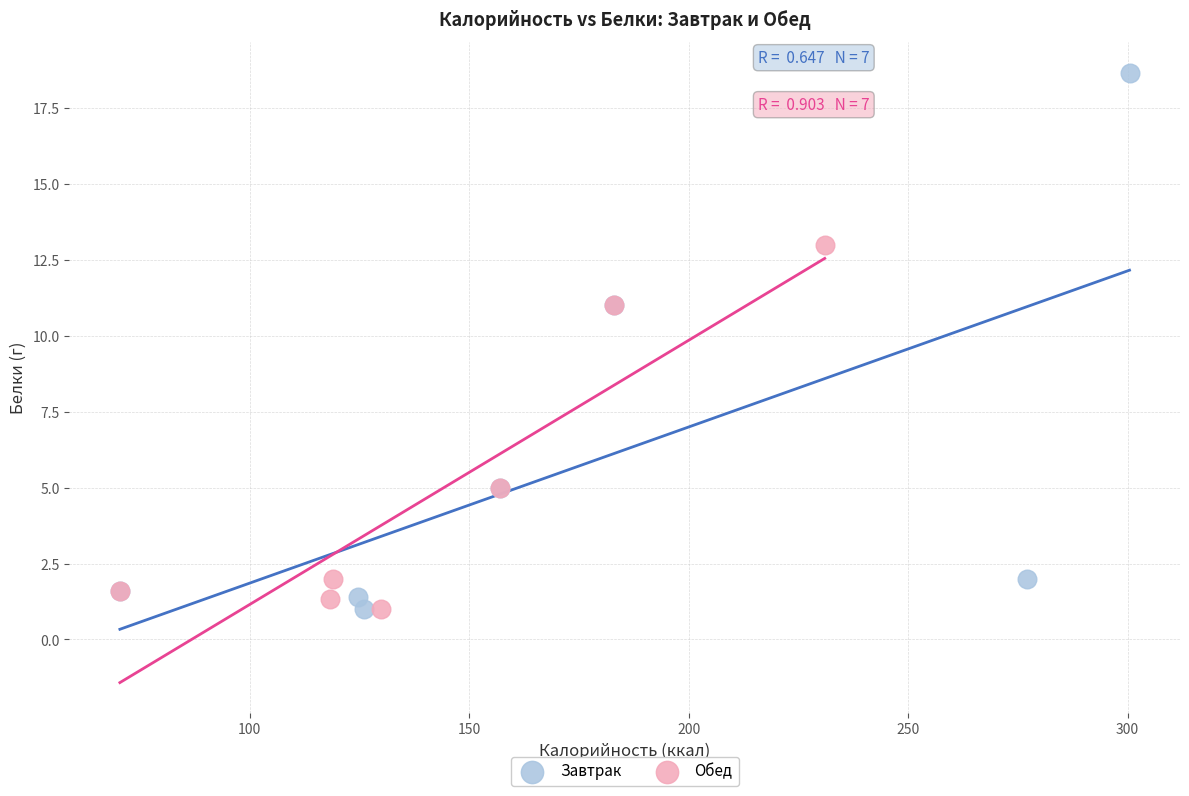

Which series has the widest spread of Y values?

Завтрак